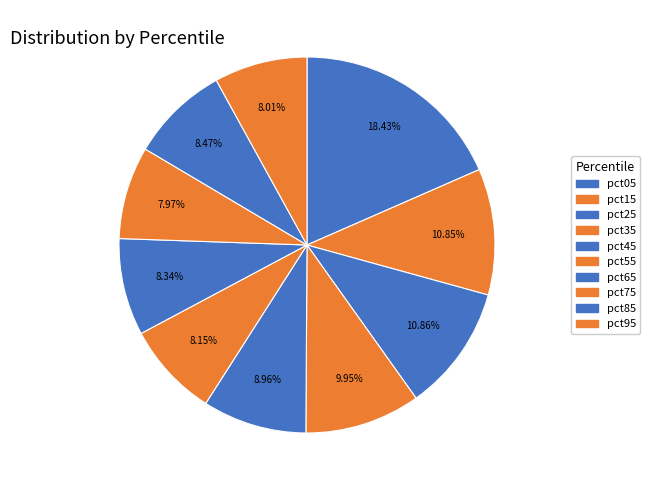

Between pct15 and pct65, which is larger?

pct15